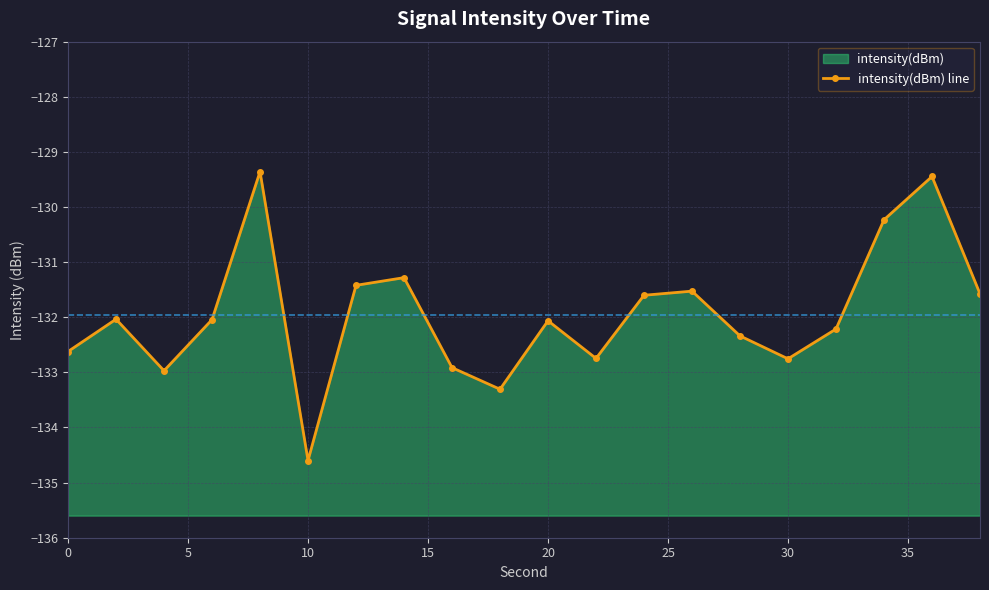

Rank the categories by value from highest to lowest.

8, 36, 34, 14, 12, 26, 38, 24, 2, 6, 20, 32, 28, 0, 22, 30, 16, 4, 18, 10